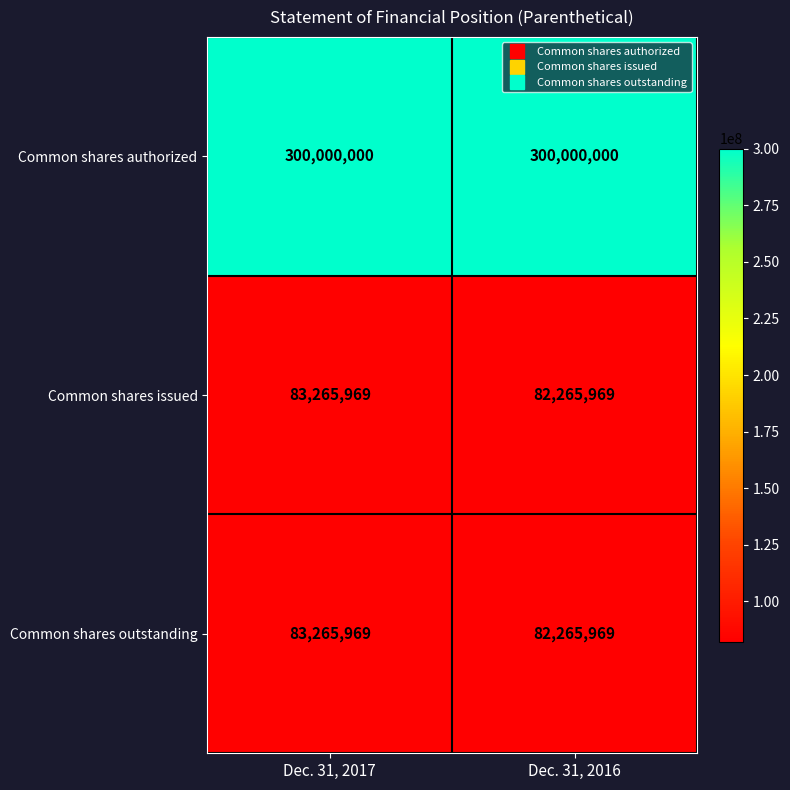

At how many categories does at least one series exceed 248565875?

2